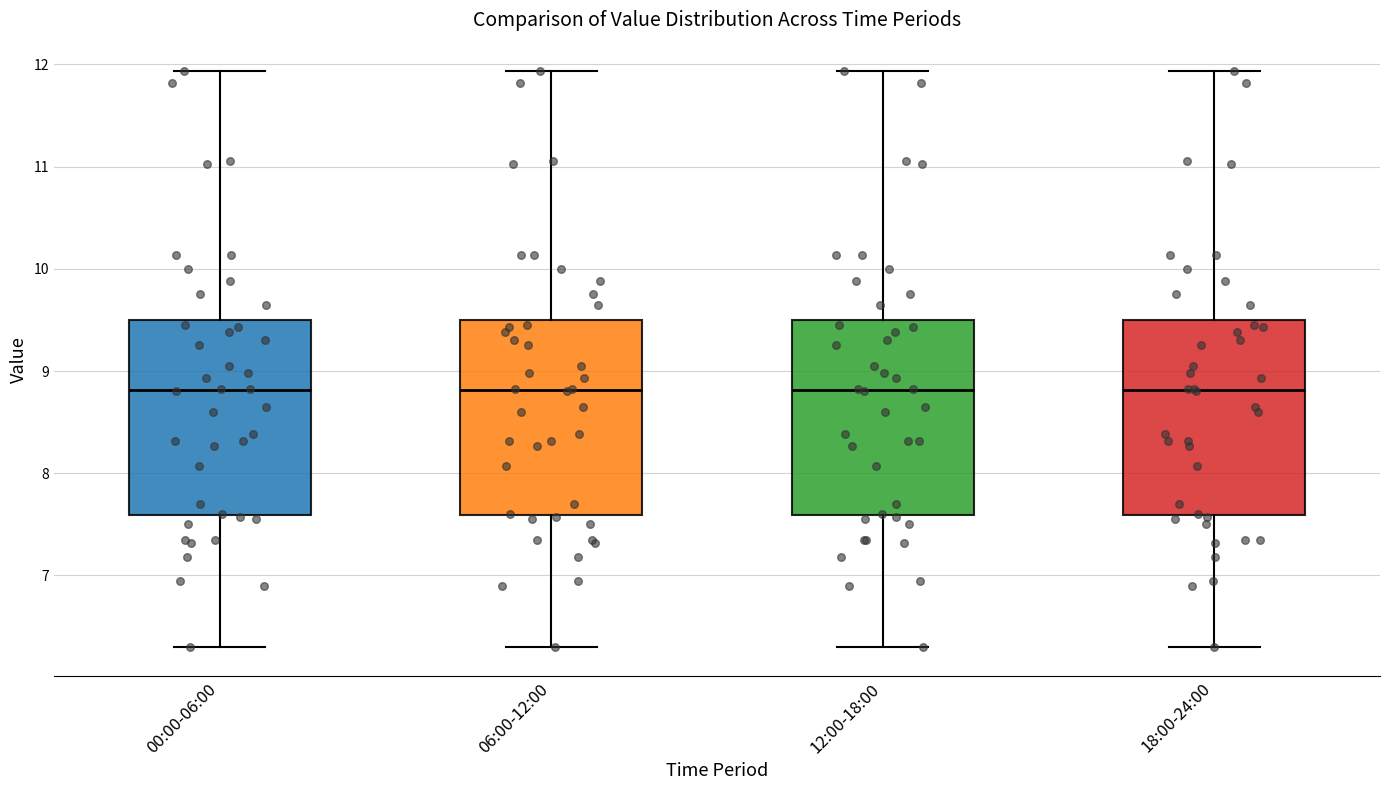

Where is the lower edge of the box for 12:00-18:00 on the y-axis? The values are not printed on the chart, so give them approximately, as read against the axis.

7.6